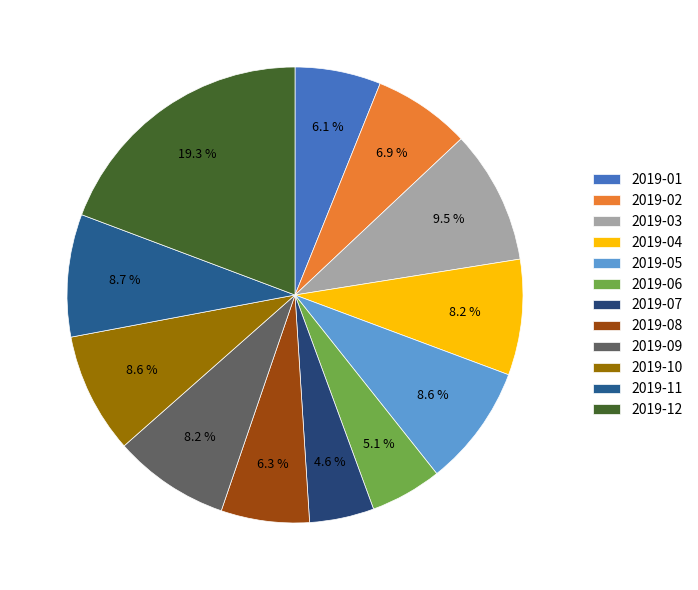

Which has a higher value, 2019-06 or 2019-04?

2019-04